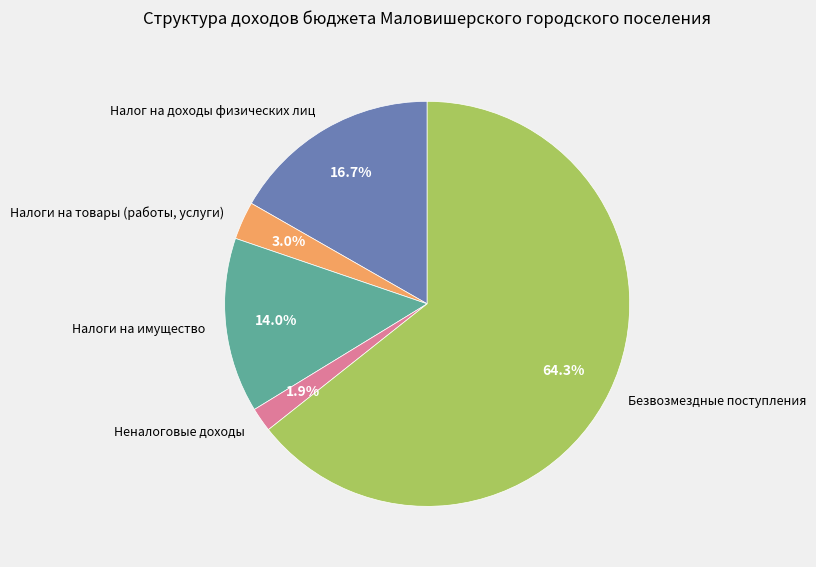

Between Неналоговые доходы and Налоги на товары (работы, услуги), which is larger?

Налоги на товары (работы, услуги)